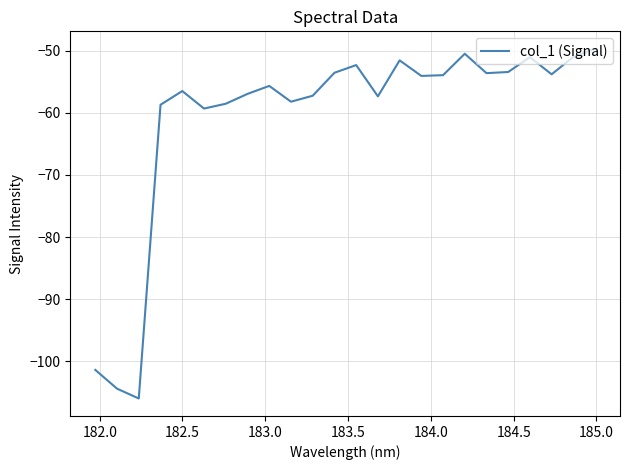

What is the difference between the maximum and minimum values?

56.3